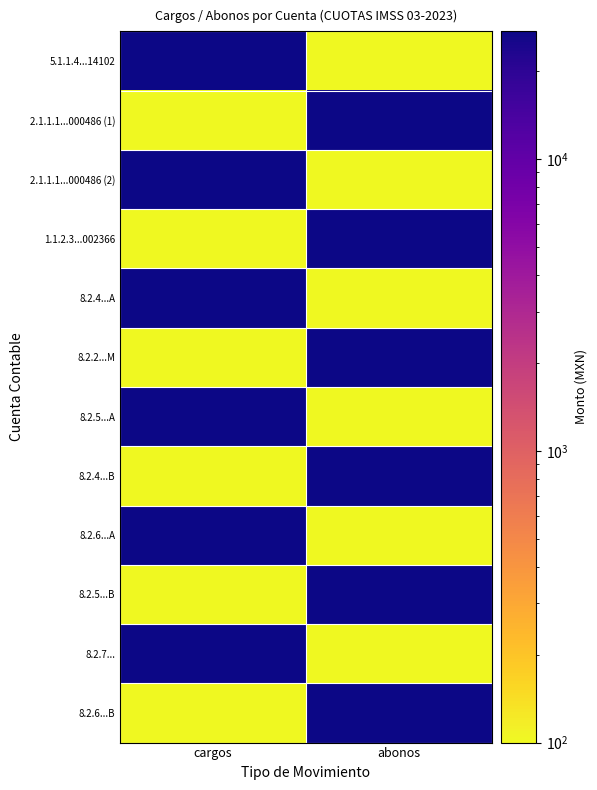

Which series has the widest spread of values?

5.1.1.4...14102